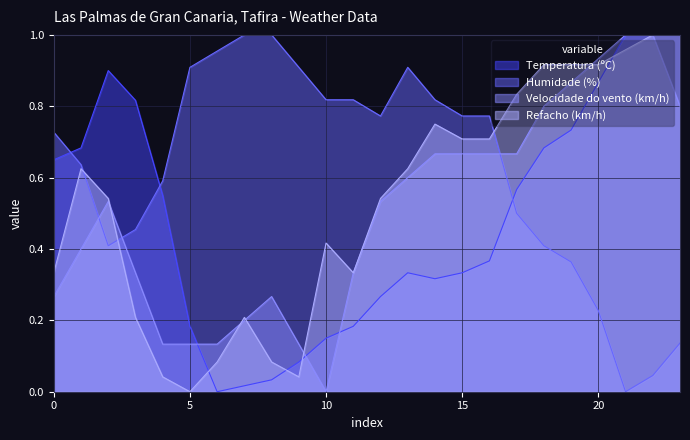

Which series ends up on top after the final intersection of Temperatura (ºC) and Humidade (%)?

Temperatura (ºC)